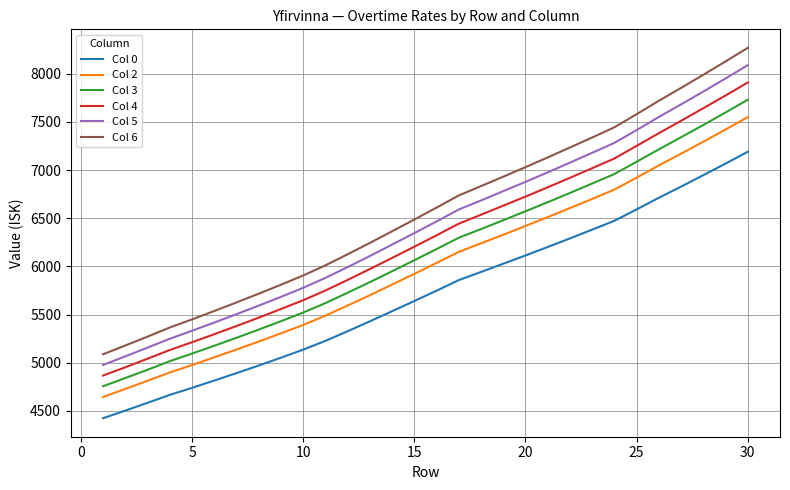

What is the lowest value of the Col 3 series?

4756